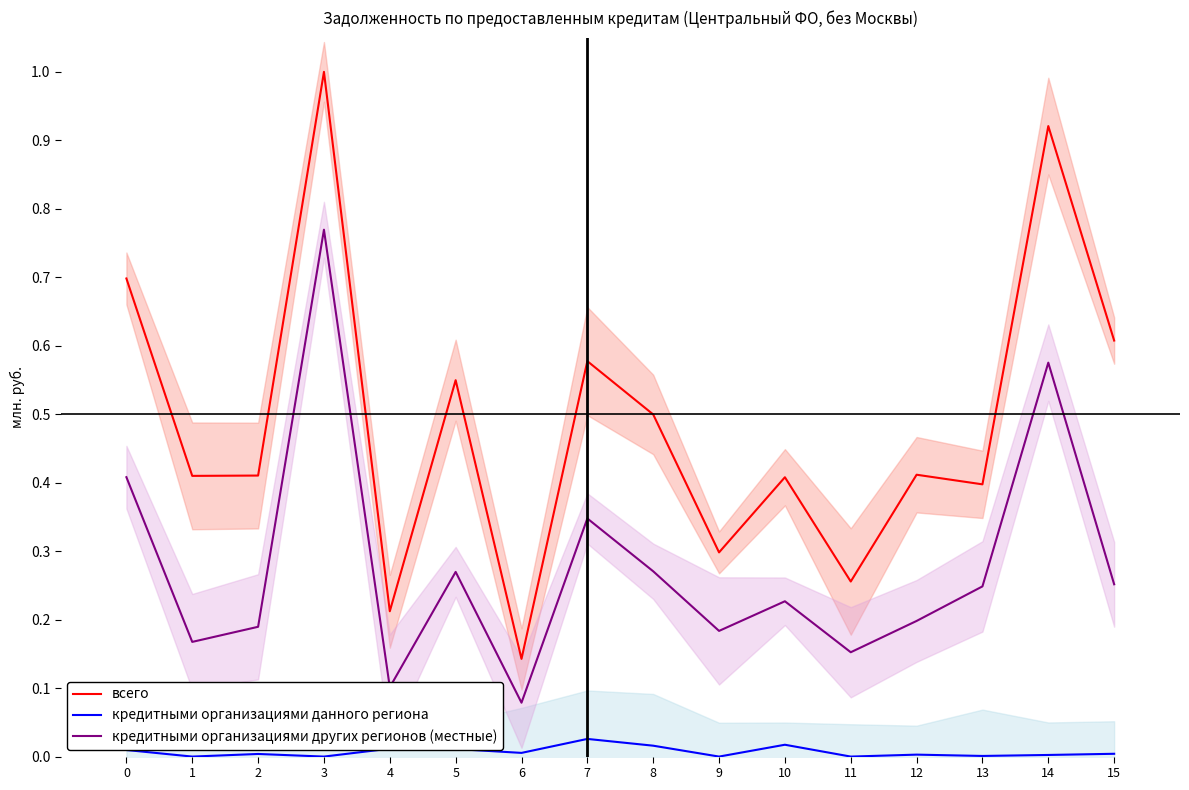

At which category does кредитными организациями других регионов (местные) reach its first local peak?

3